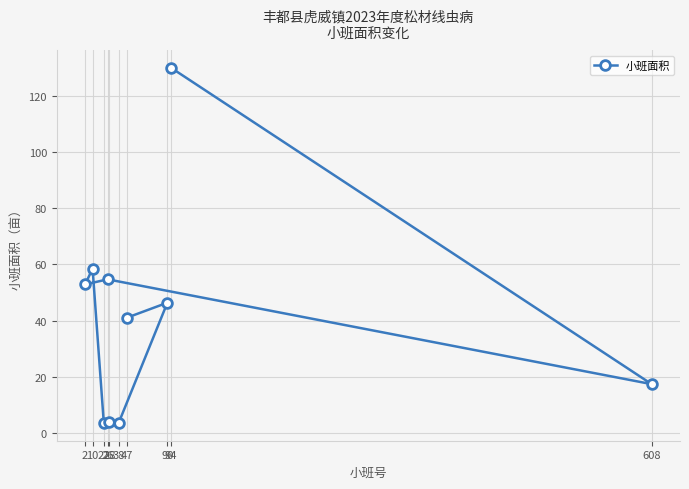

What is the value of the 4th point from the left?

54.7